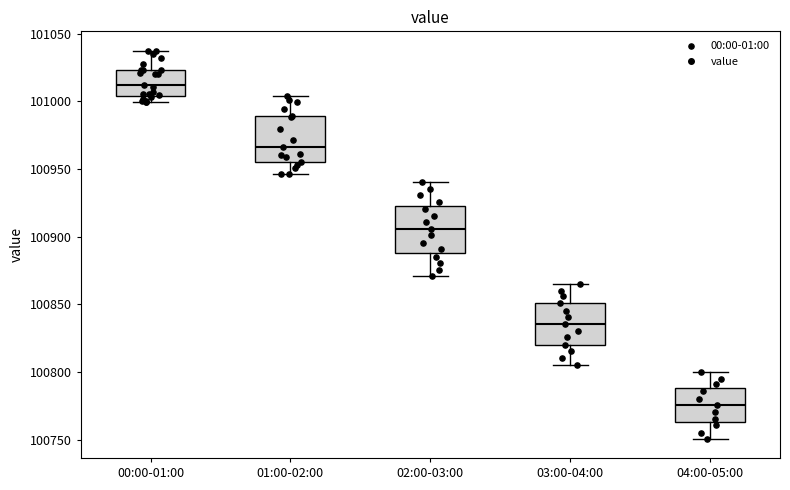

Where does the lower whisker of the box for 03:00-04:00 end on the y-axis? The values are not printed on the chart, so give them approximately, as read against the axis.

100805